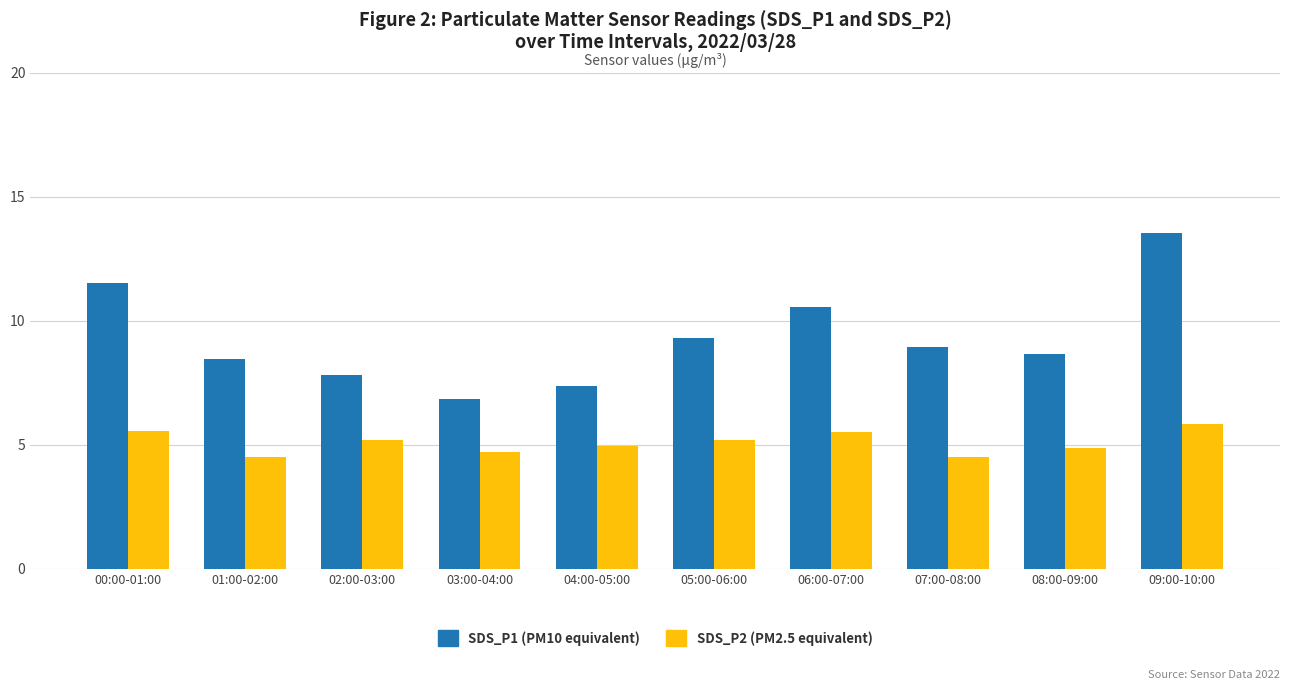

Count the number of categories in the chart.

10